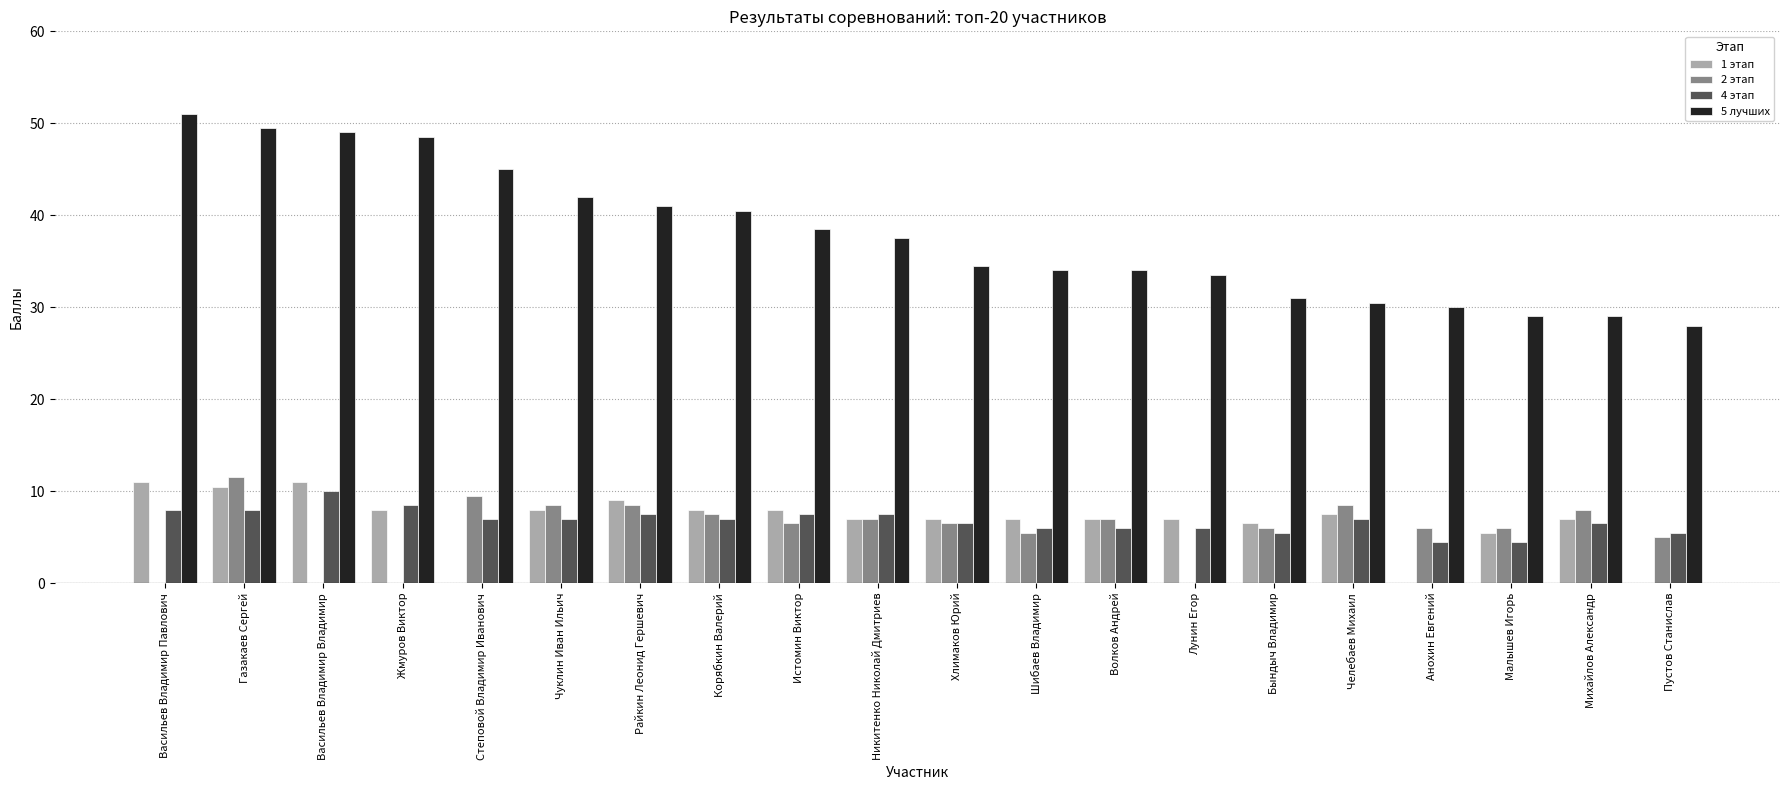

How many data points in 5 лучших are above 37?

10